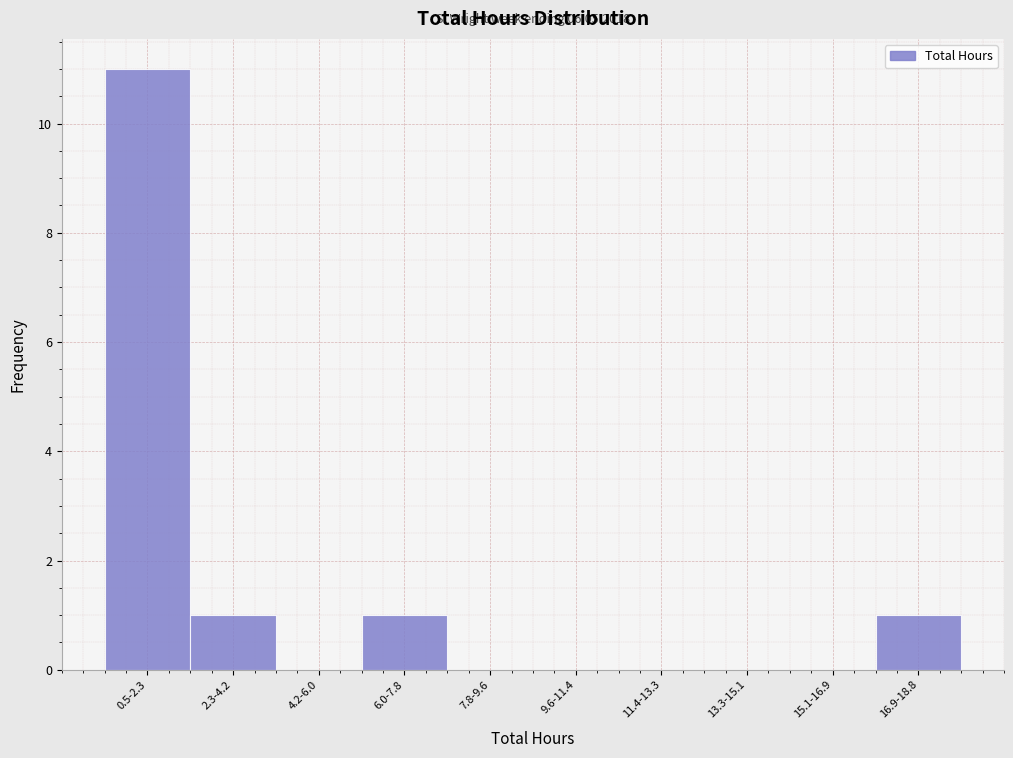

Reading left to right, extract all data points from this chart.

0.5-2.3=11	2.3-4.2=1	4.2-6.0=0	6.0-7.8=1	7.8-9.6=0	9.6-11.4=0	11.4-13.3=0	13.3-15.1=0	15.1-16.9=0	16.9-18.8=1